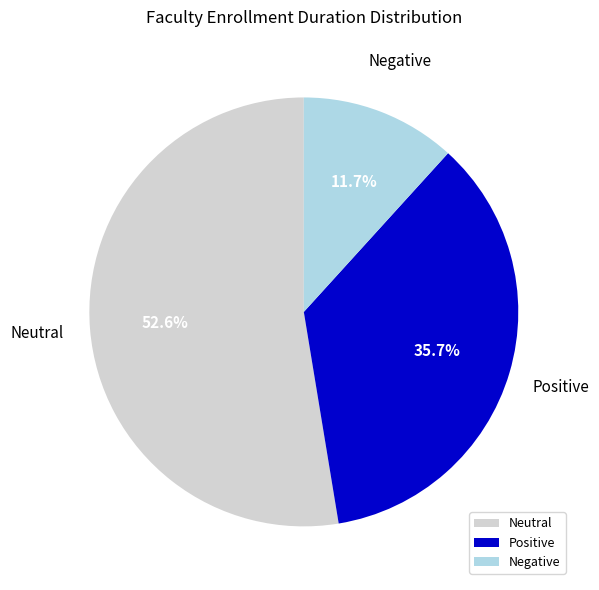

Which category has the smallest portion of the pie?

Negative